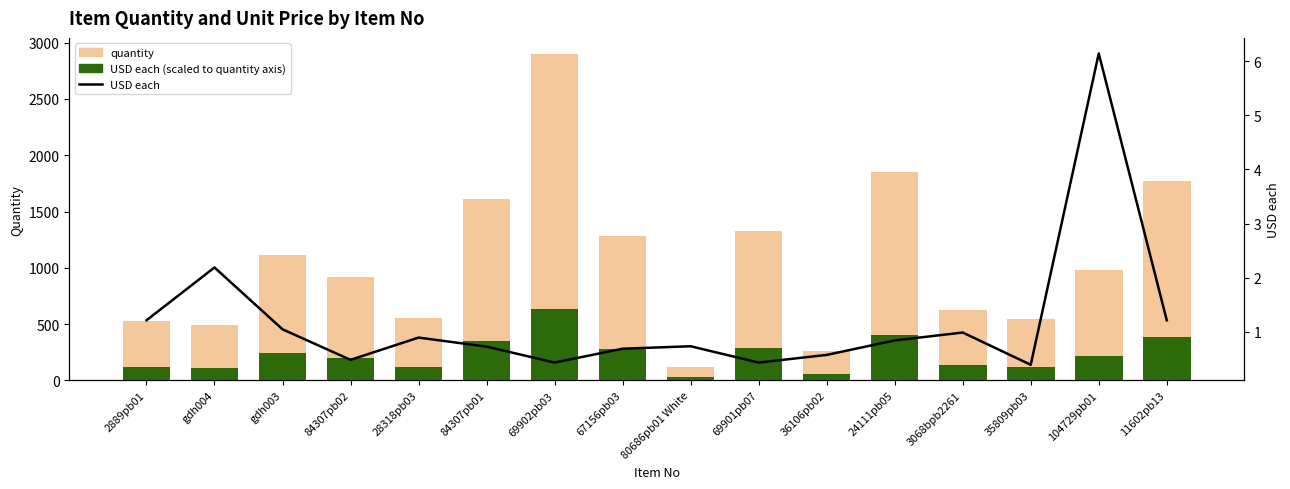

Which series has the widest spread of values?

quantity